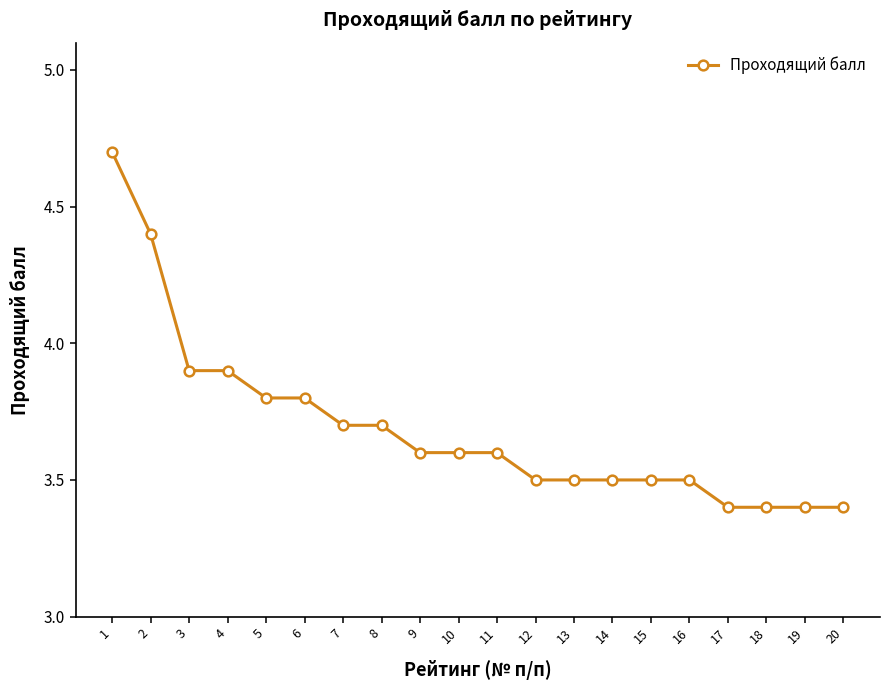

What is the approximate value at 20?

3.4